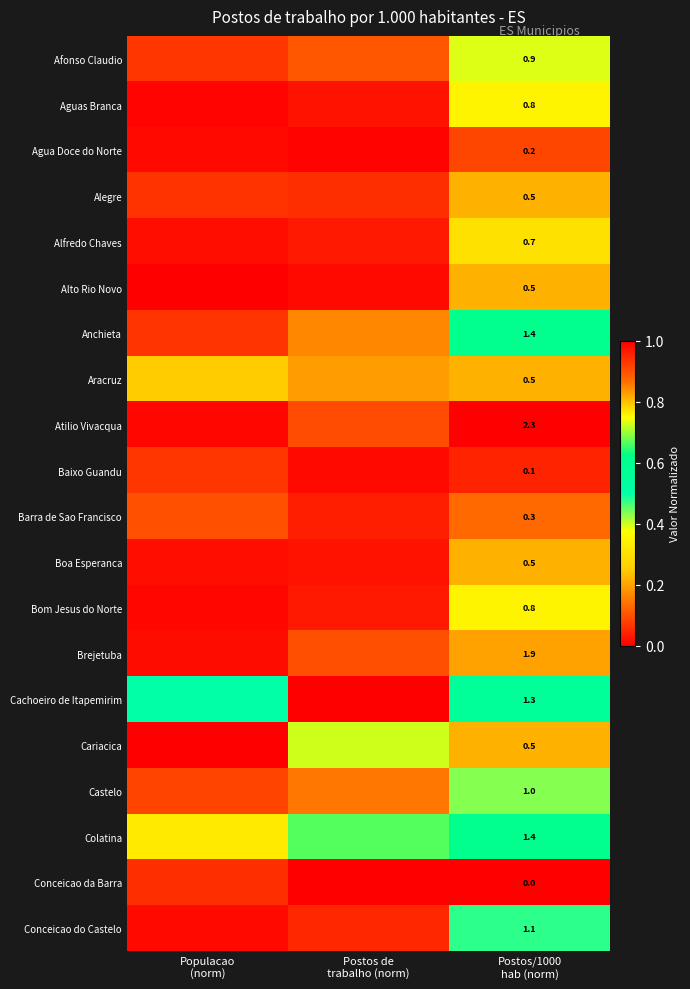

Which series changed the most between Populacao (norm) and Postos de trabalho (norm)?

Cachoeiro de Itapemirim